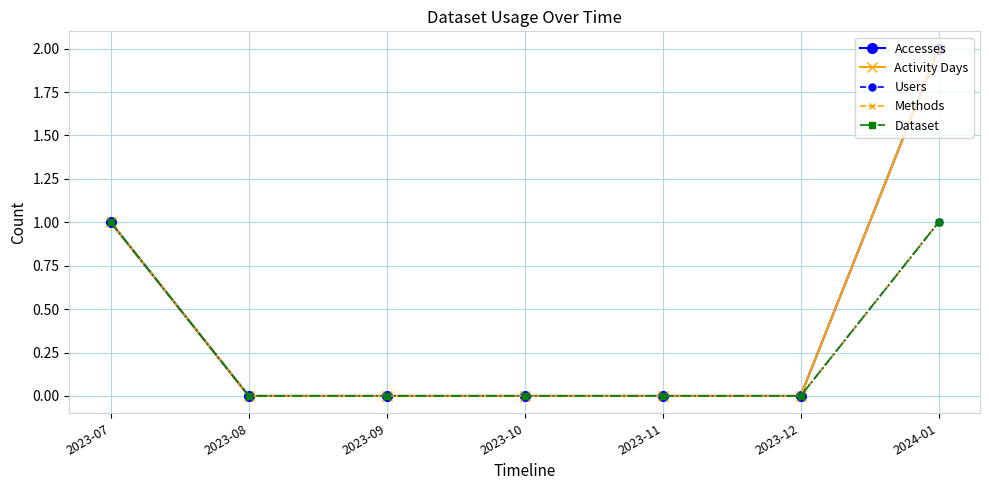

How many Methods values are between 0 and 1?

7